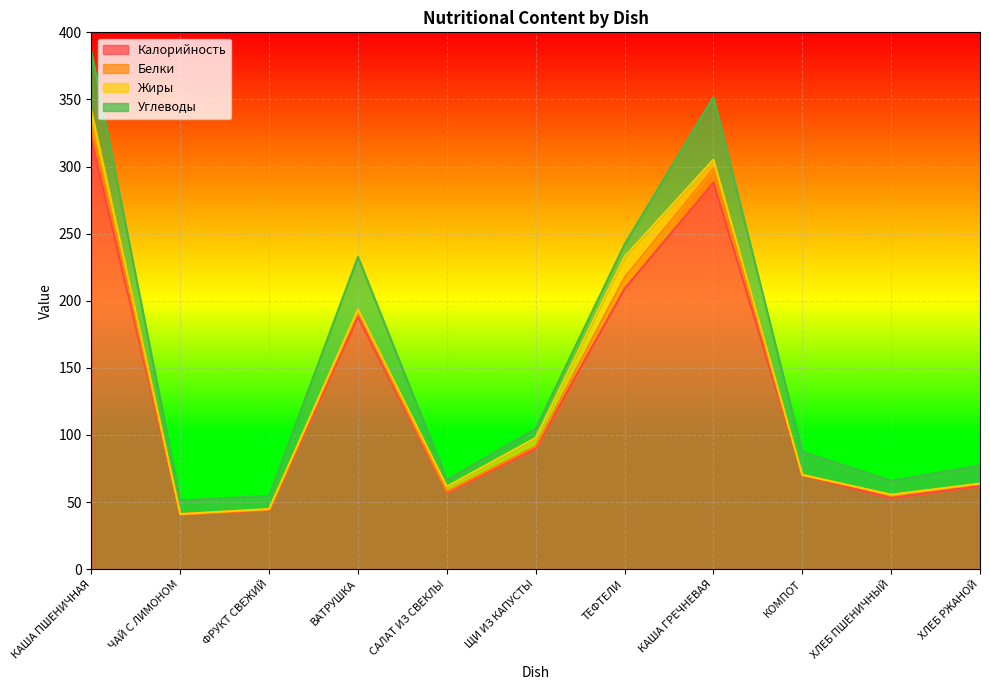

The value of Калорийность at ВАТРУШКА is 127.3. True or false?

False